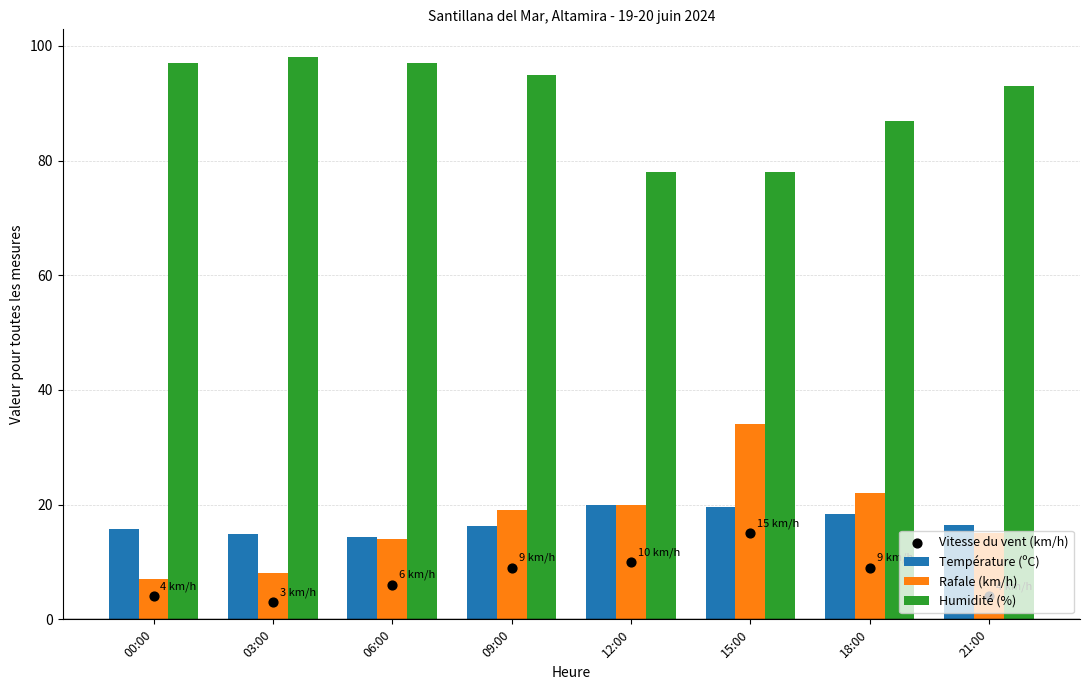

Which series has the largest Y range (max minus min)?

Rafale (km/h)